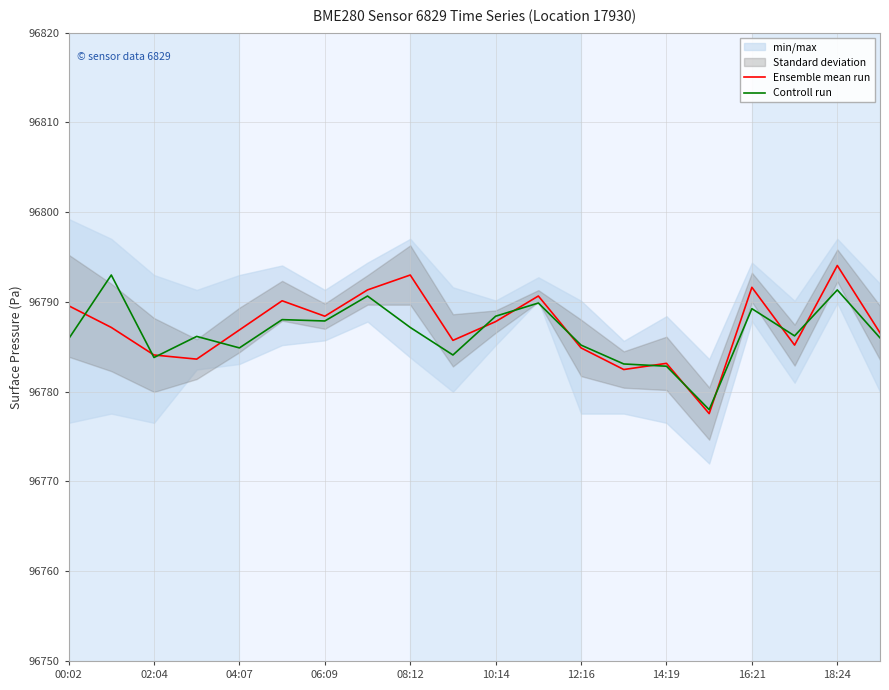

Which series has the largest range (max minus min)?

Ensemble mean run